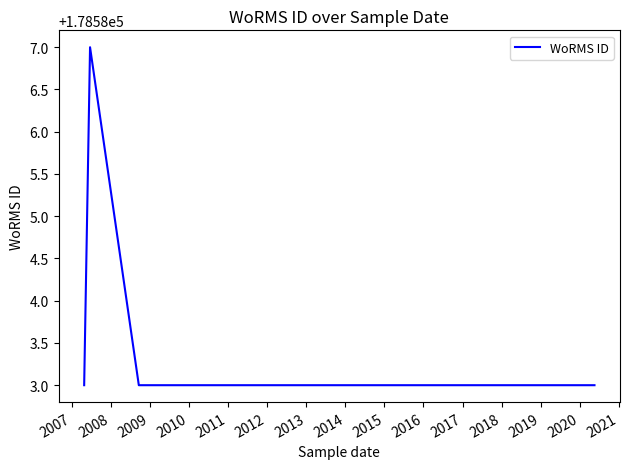

The value at 2013 is 312452. True or false?

False